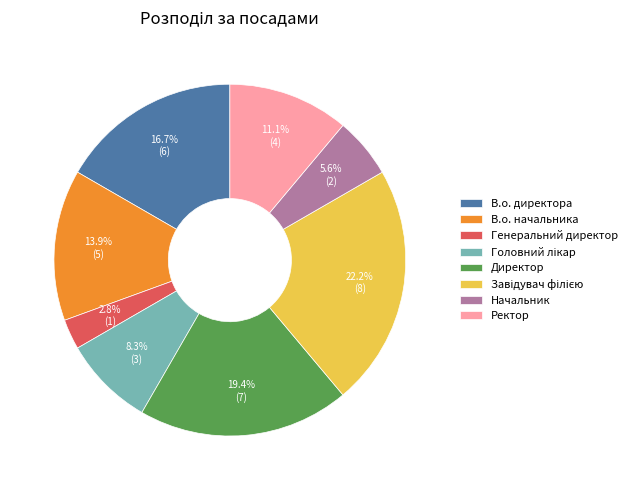

How many segments does this pie chart have?

8